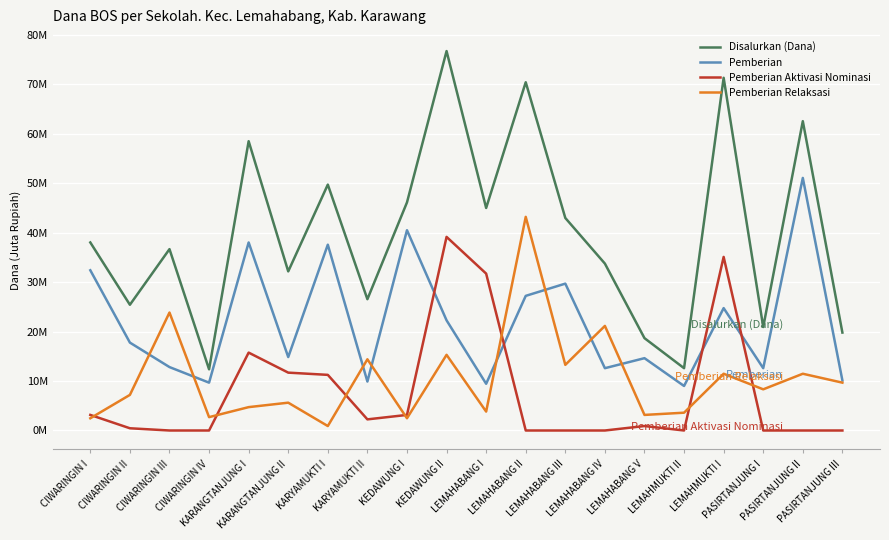

Rank the series by their maximum value, from lowest to highest.

Pemberian Aktivasi Nominasi, Pemberian Relaksasi, Pemberian, Disalurkan (Dana)